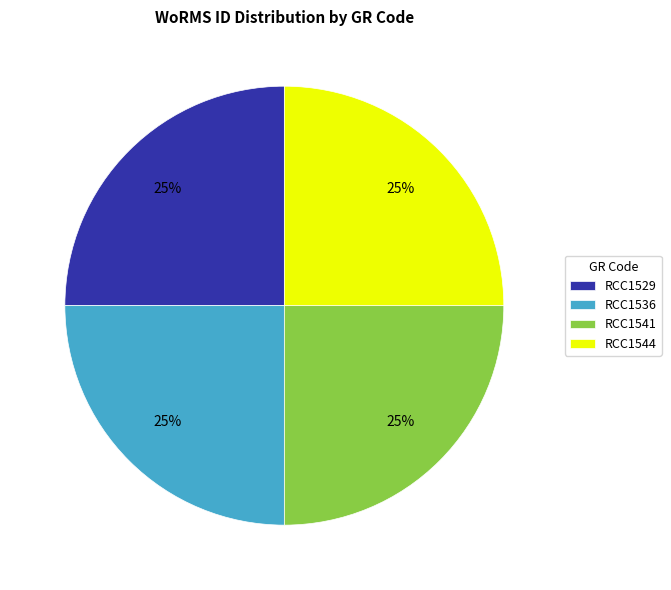

Does RCC1541 represent more than half of the total?

No